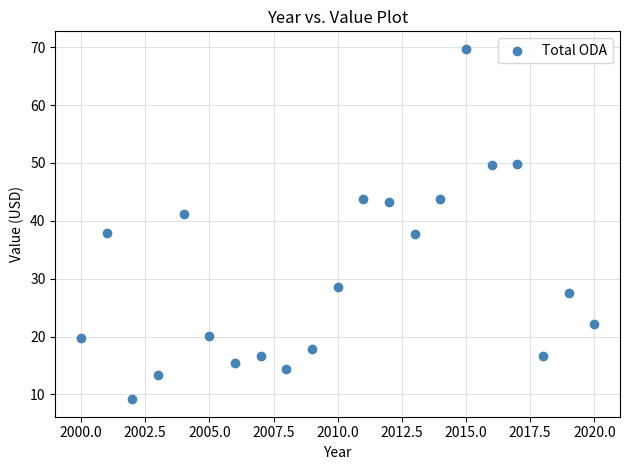

What is the range of X values (max minus min)?

20.0